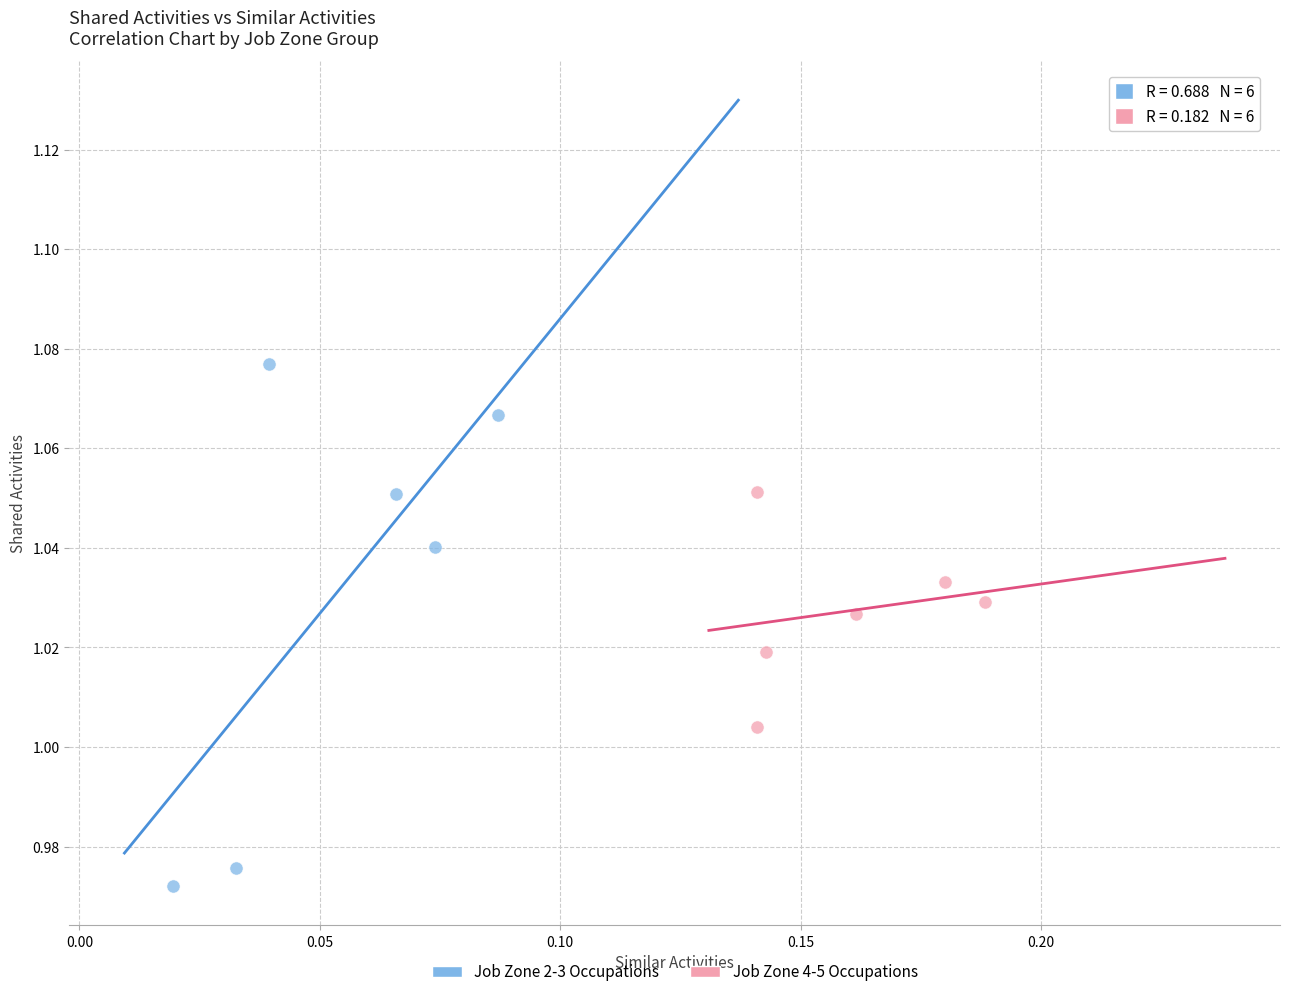

Which series contains the lowest Y value?

Job Zone 2-3 Occupations